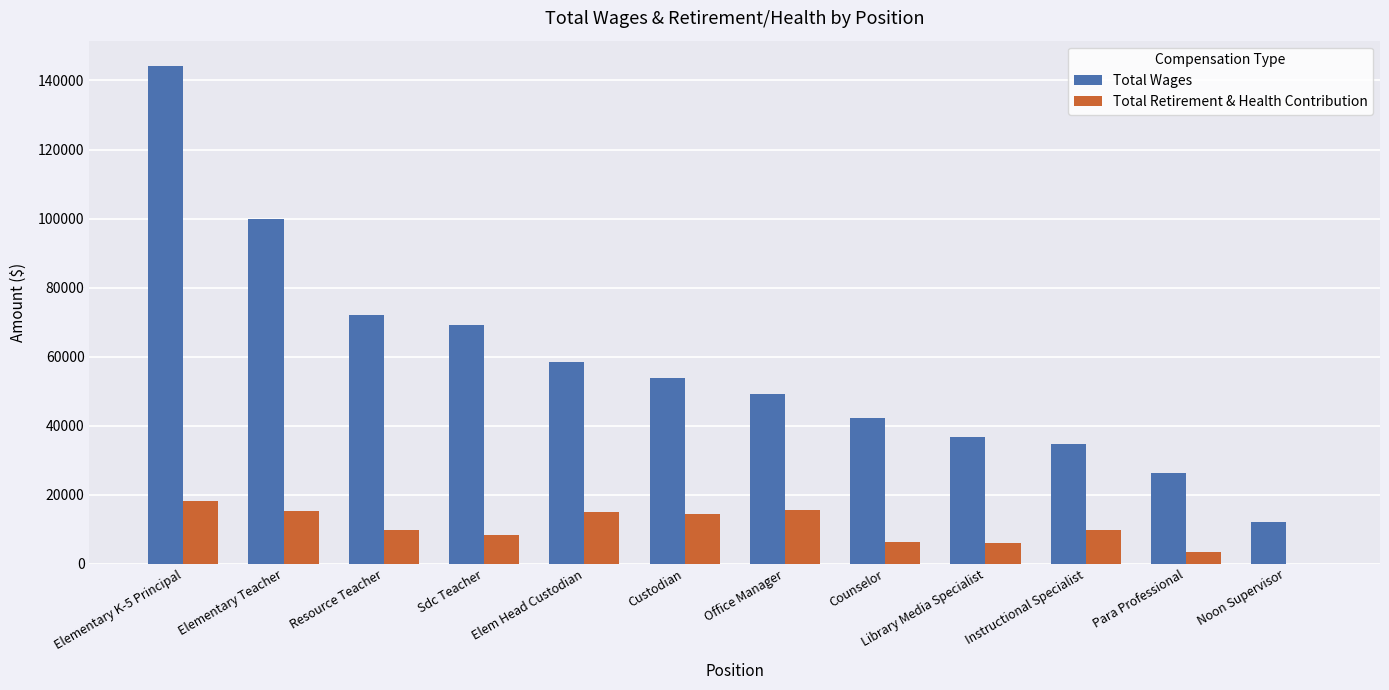

What is the sum of all Total Retirement & Health Contribution values?

122239